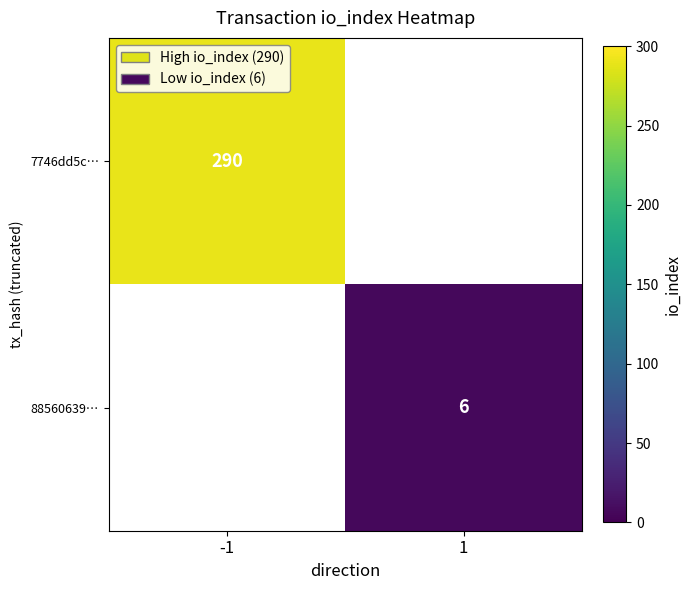

How many series are shown in this chart?

2